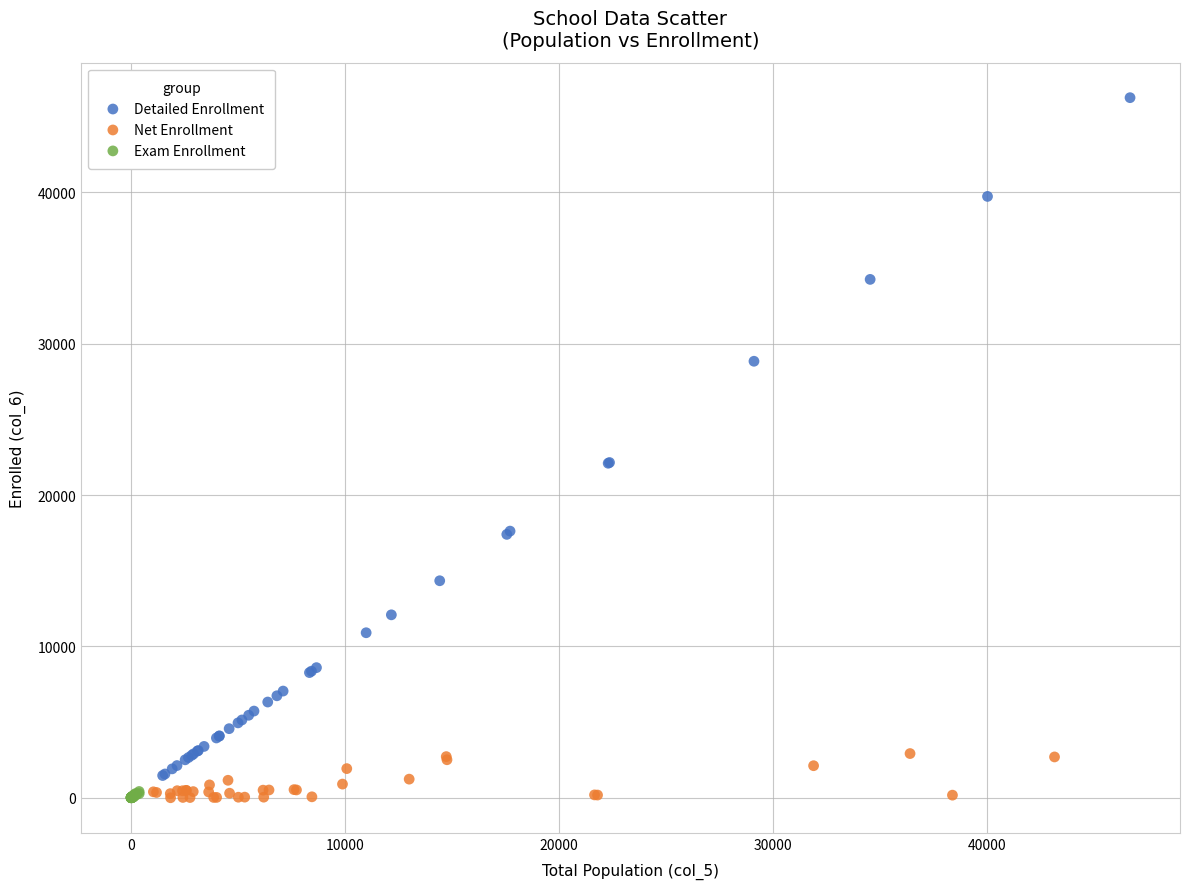

Which series reaches the maximum Y coordinate?

Detailed Enrollment